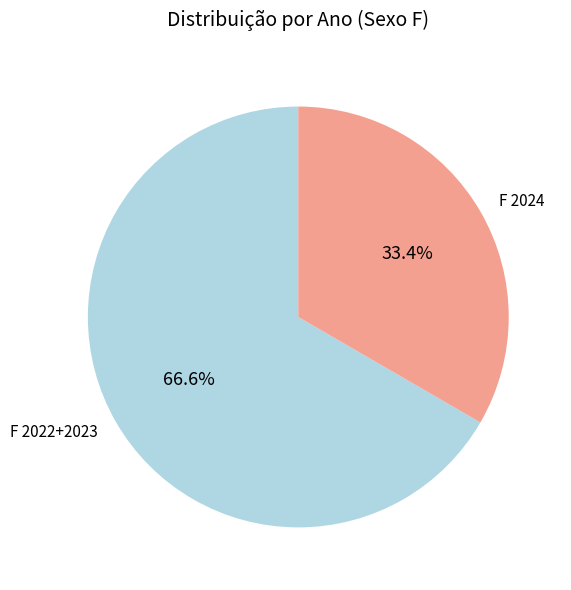

Which category has the biggest portion of the pie?

F 2022+2023